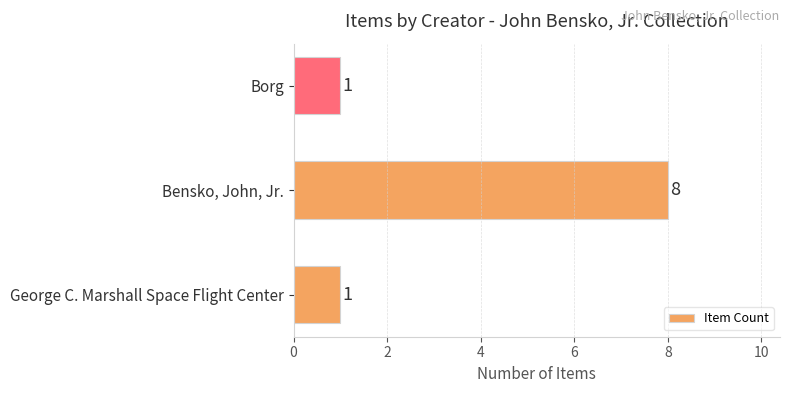

Does the chart contain any negative values?

No